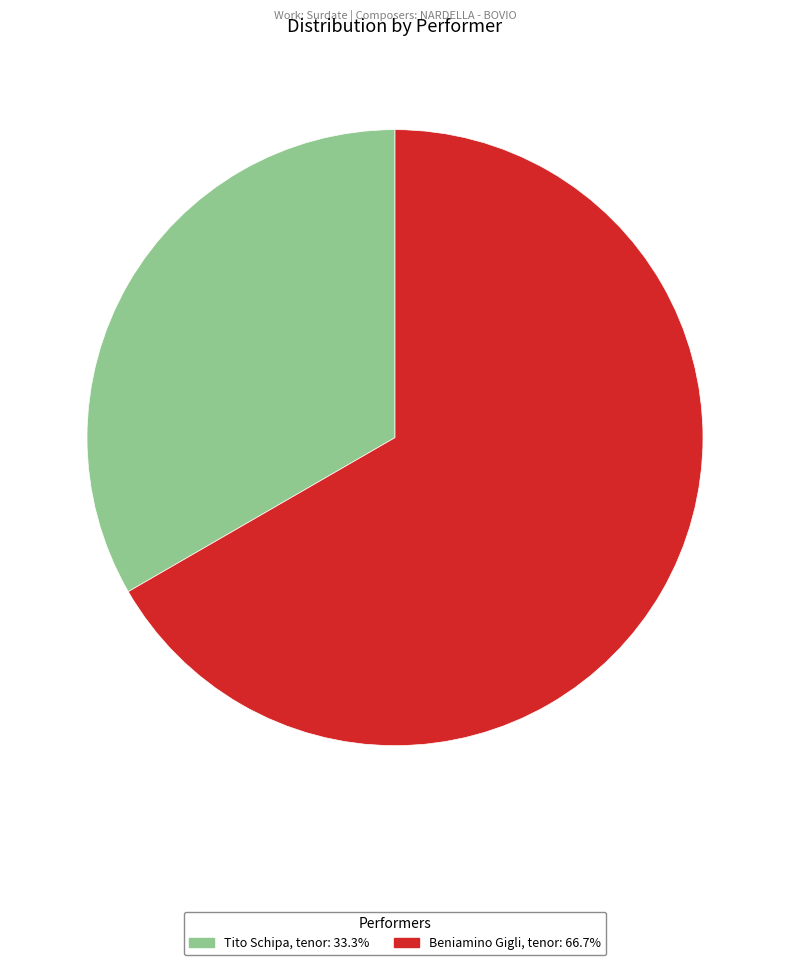

Which slice is the smallest?

Tito Schipa, tenor